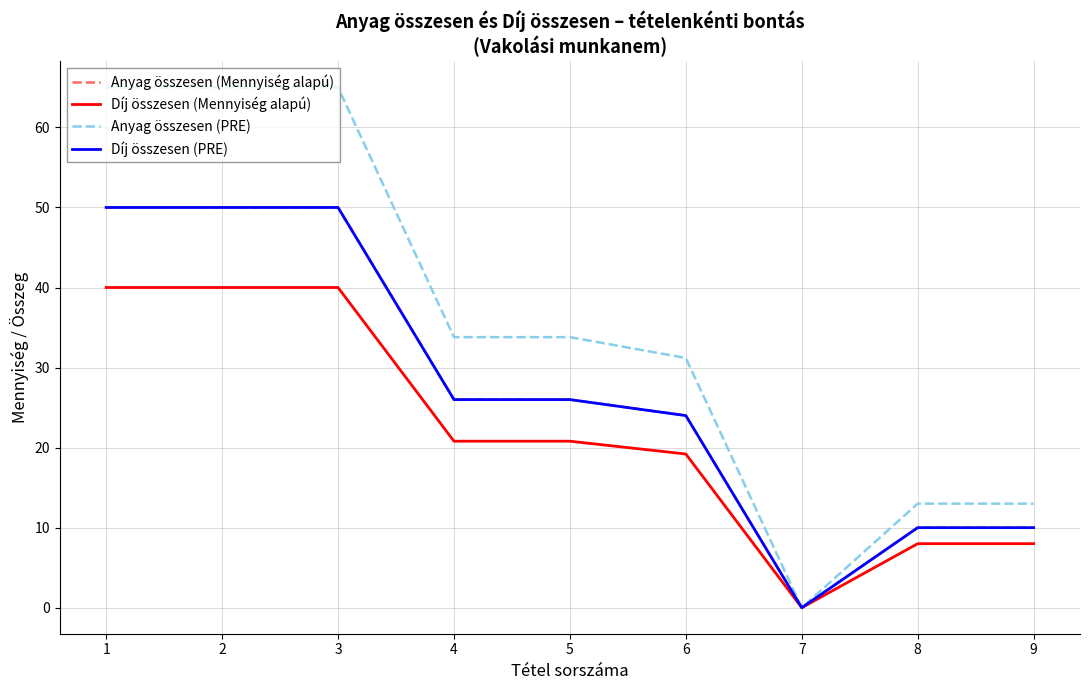

True or false: Díj összesen (PRE) and Díj összesen (Mennyiség alapú) cross at least once.

False